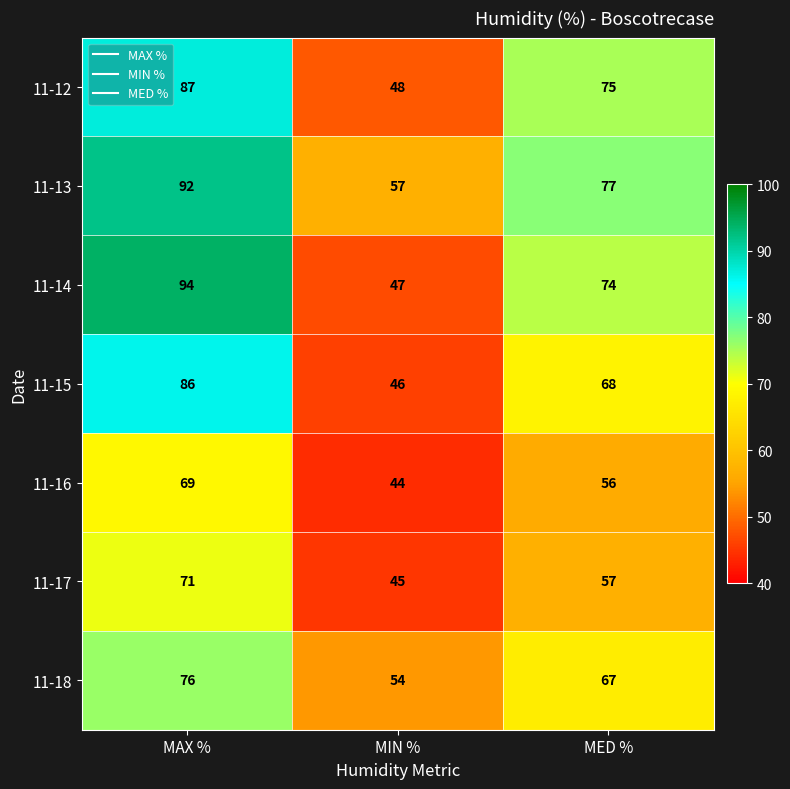

How many series are shown in this chart?

7